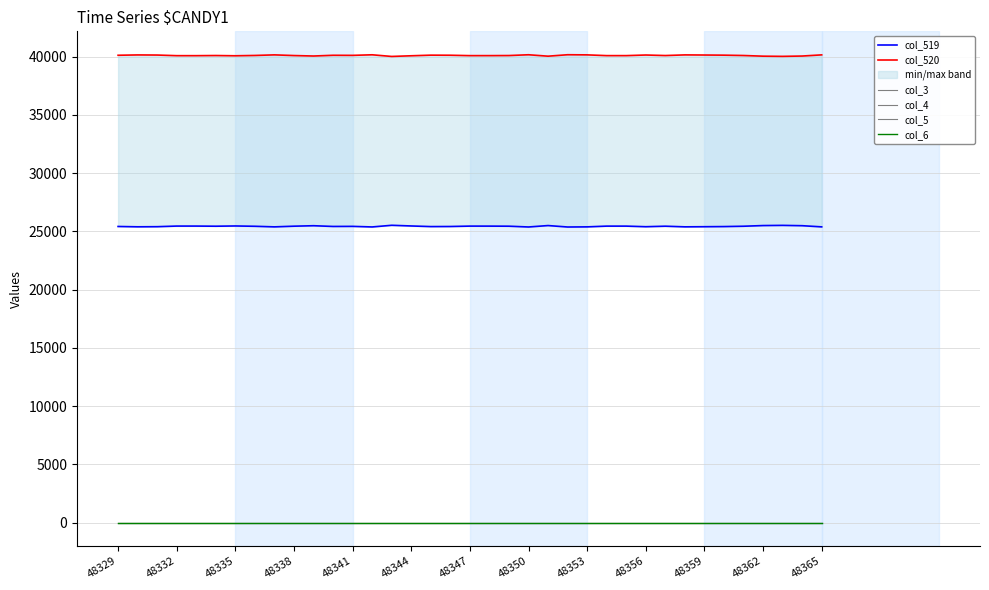

True or false: col_519 and col_520 cross at least once.

False